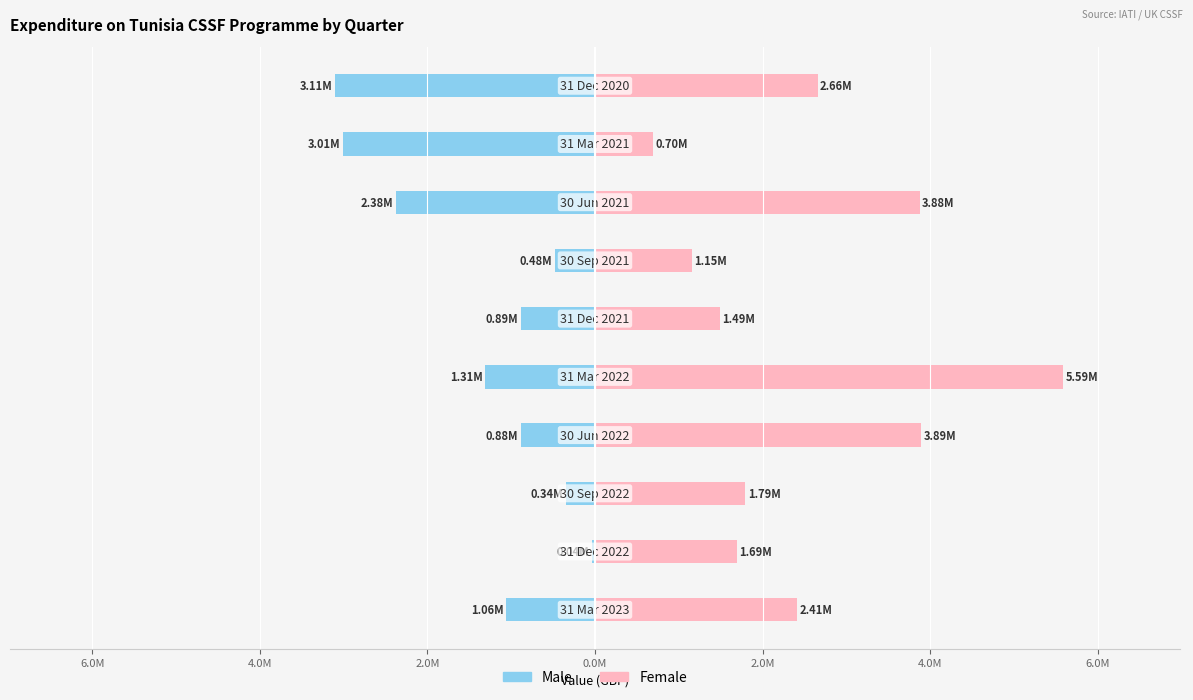

What is the minimum value for Male?

-3105375.5